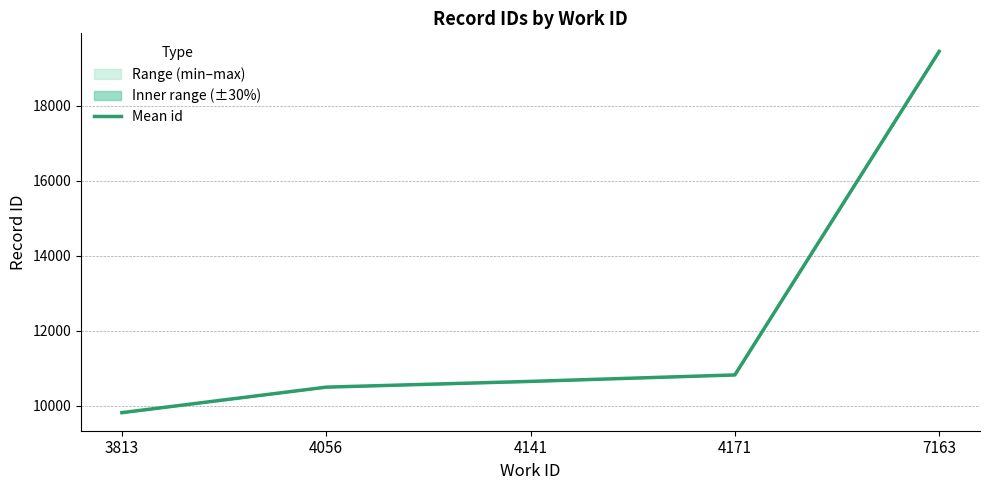

Where is the data nearest to the value 14630?

4171